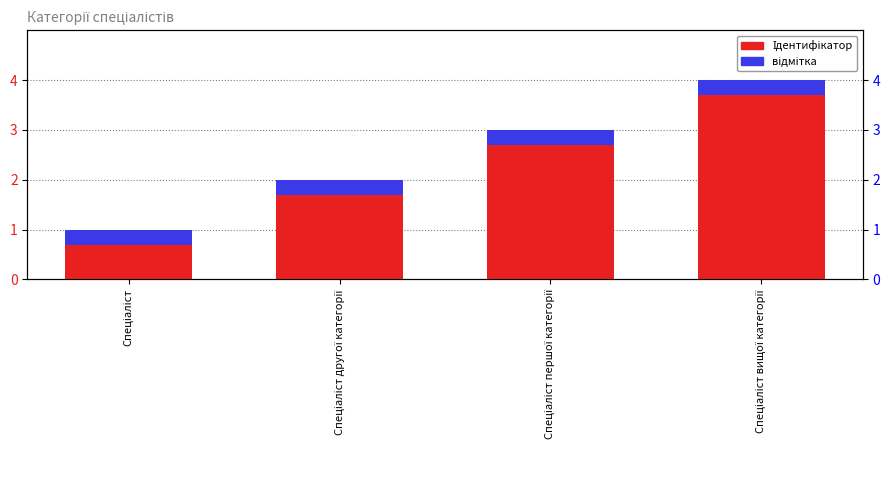

Rank the categories by value from lowest to highest.

Спеціаліст, Спеціаліст другої категорії, Спеціаліст першої категорії, Спеціаліст вищої категорії